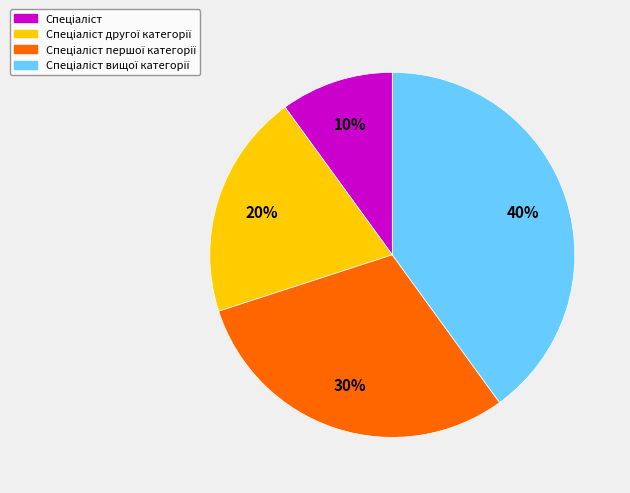

To the nearest percent, what is the average slice percentage?

25%